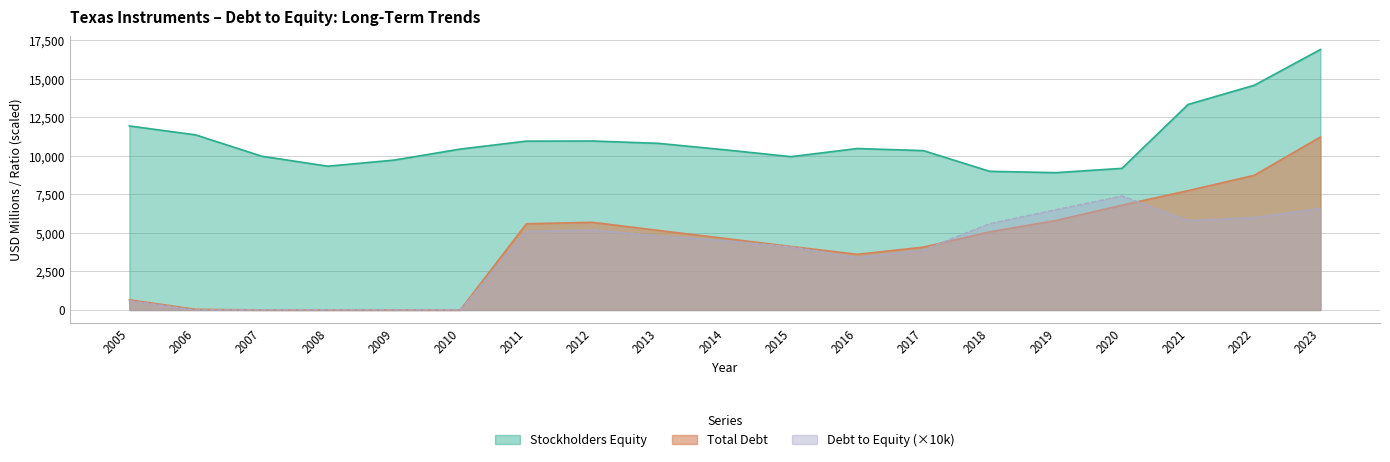

What value does the Debt to Equity series have at 2018?

5600.0